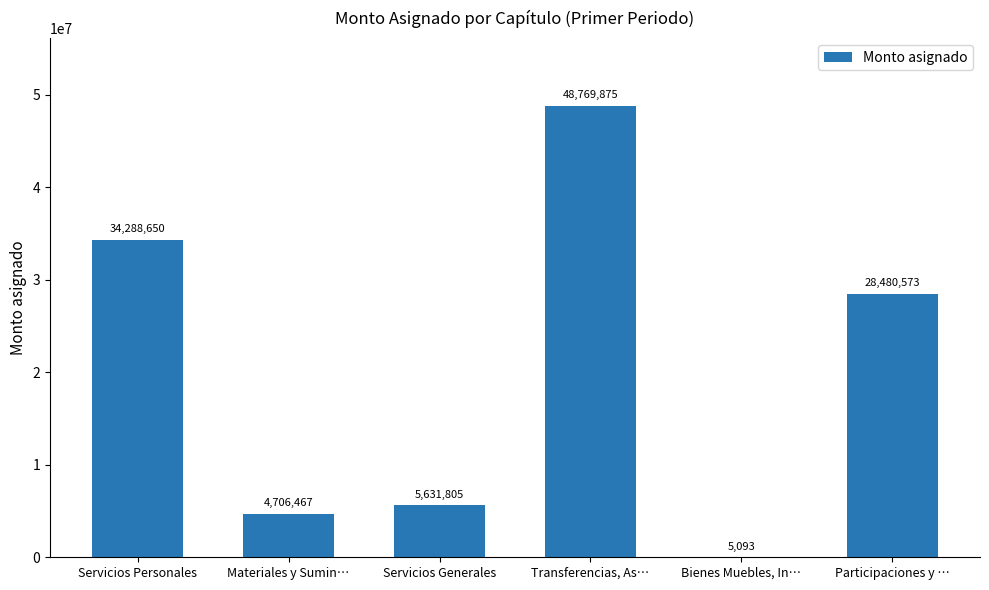

Are the bars horizontal?

No